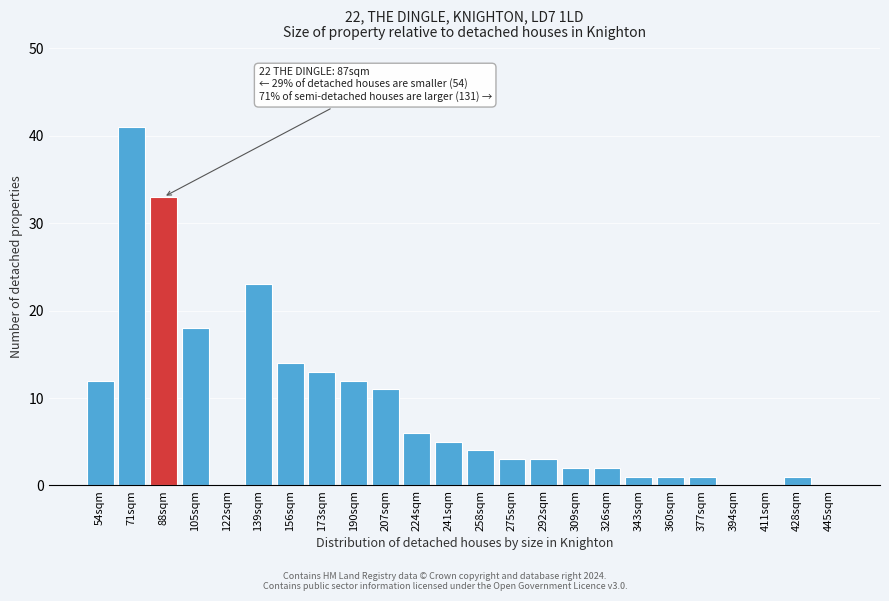

Reading left to right, transcribe all the data shown in this chart.

54sqm=12	71sqm=41	88sqm=33	105sqm=18	122sqm=0	139sqm=23	156sqm=14	173sqm=13	190sqm=12	207sqm=11	224sqm=6	241sqm=5	258sqm=4	275sqm=3	292sqm=3	309sqm=2	326sqm=2	343sqm=1	360sqm=1	377sqm=1	394sqm=0	411sqm=0	428sqm=1	445sqm=0